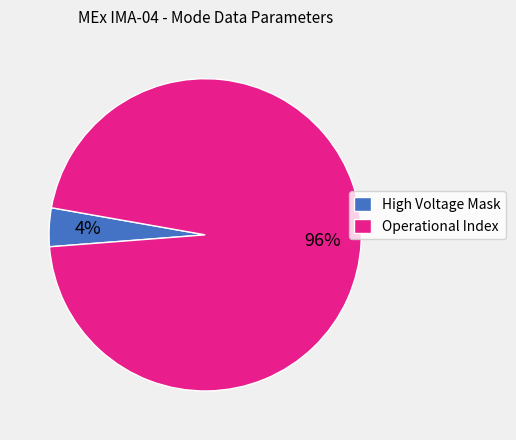

How many slices are in this pie chart?

2